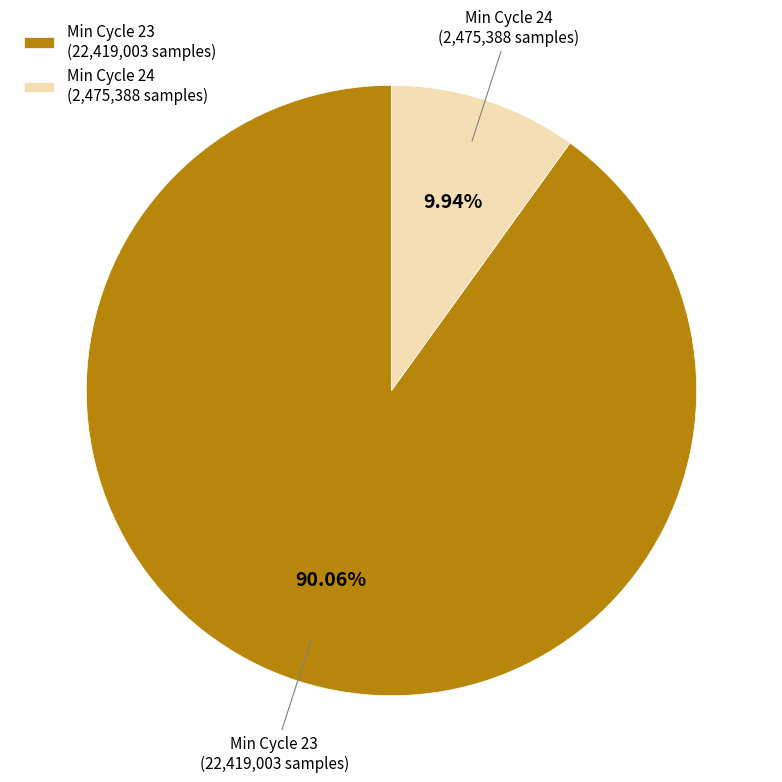

Count the number of slices in the pie.

2